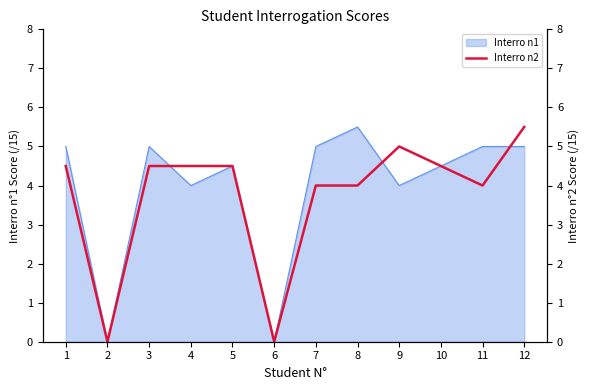

Reading right to left, extract all data points from this chart.

12=5.5	11=4.0	10=4.5	9=5.0	8=4.0	7=4.0	6=0.0	5=4.5	4=4.5	3=4.5	2=0.0	1=4.5